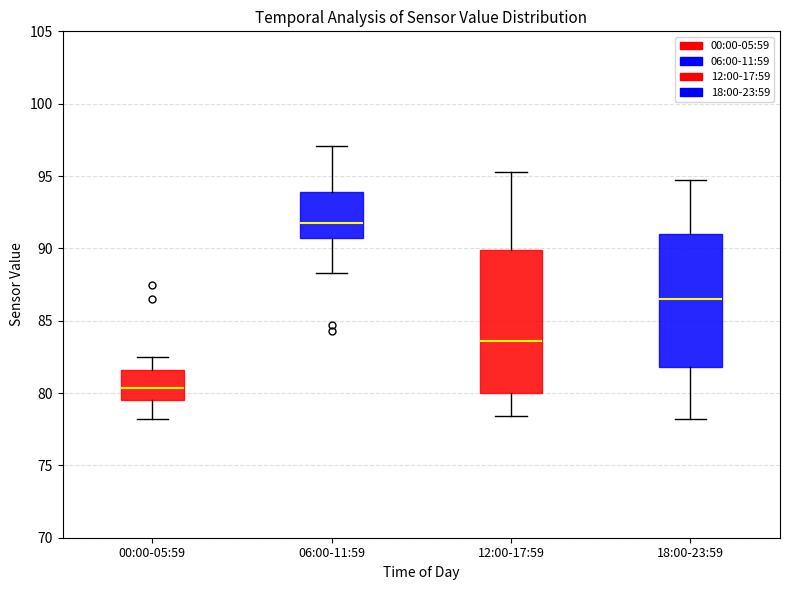

Which box has the highest median line?

06:00-11:59